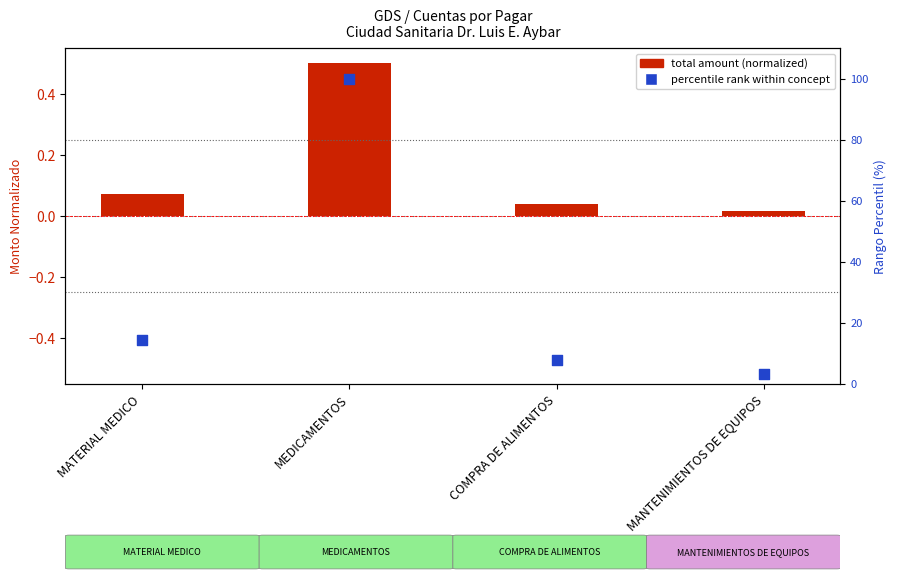

Which series contains the highest Y value?

percentile rank within concept